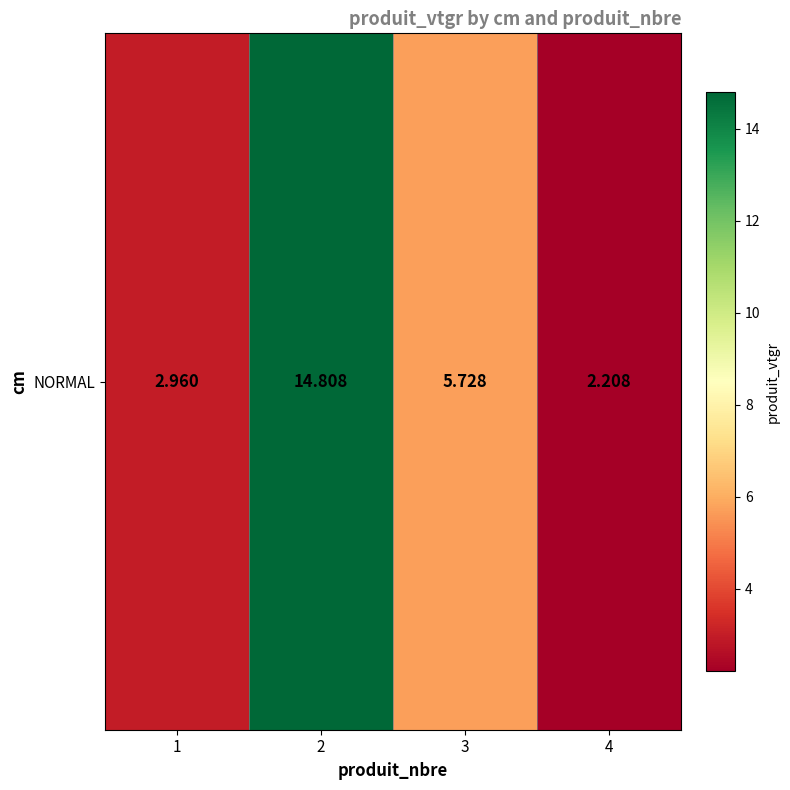

Reading right to left, what are all the values shown in this chart?

2.2	5.7	14.8	3.0